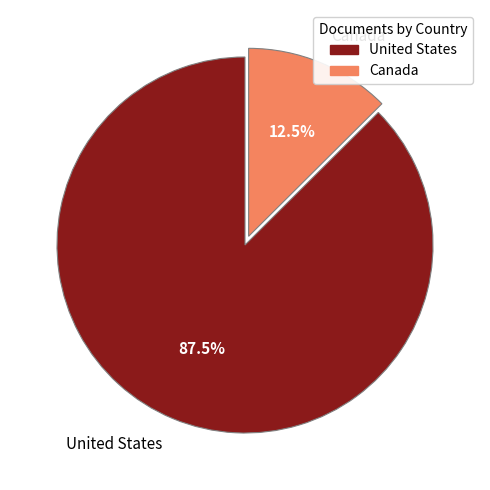

Which has a higher value, Canada or United States?

United States